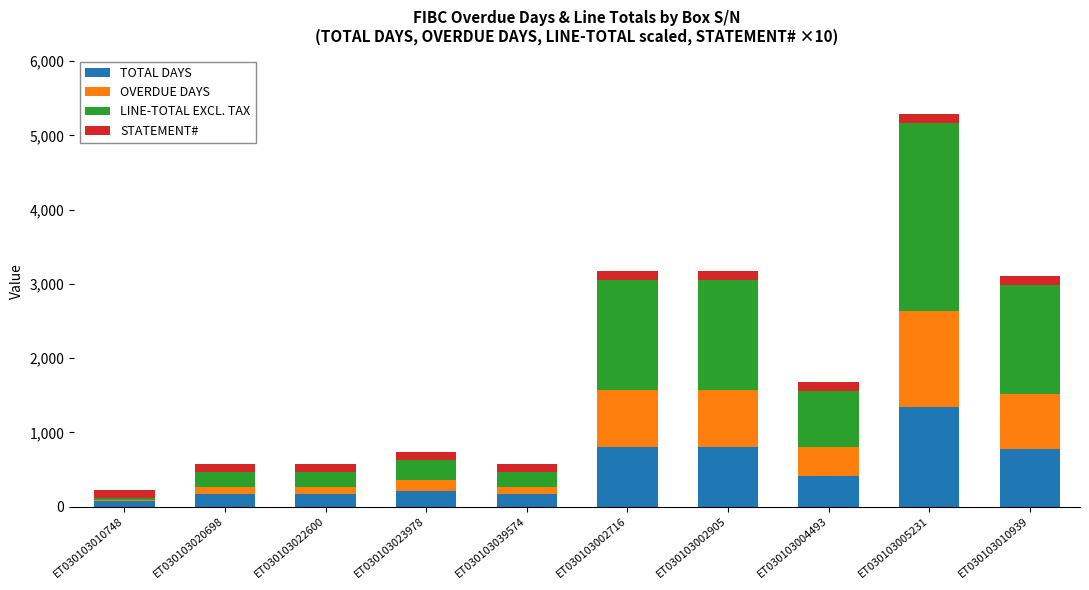

What is the highest value of the TOTAL DAYS series?

1343.0